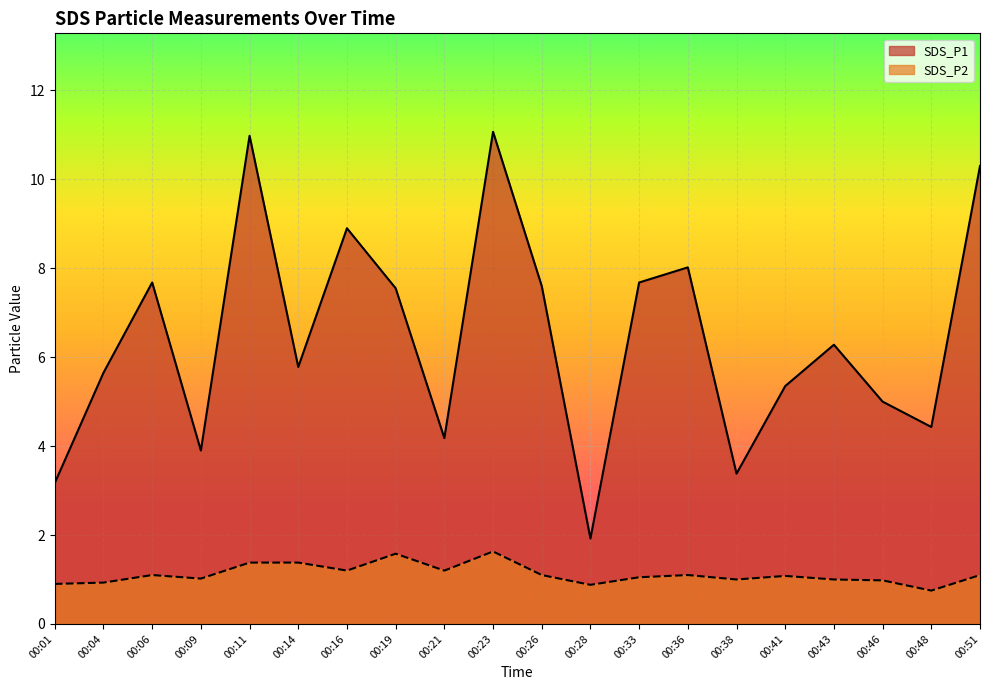

What is the sum of all SDS_P2 values?

22.4